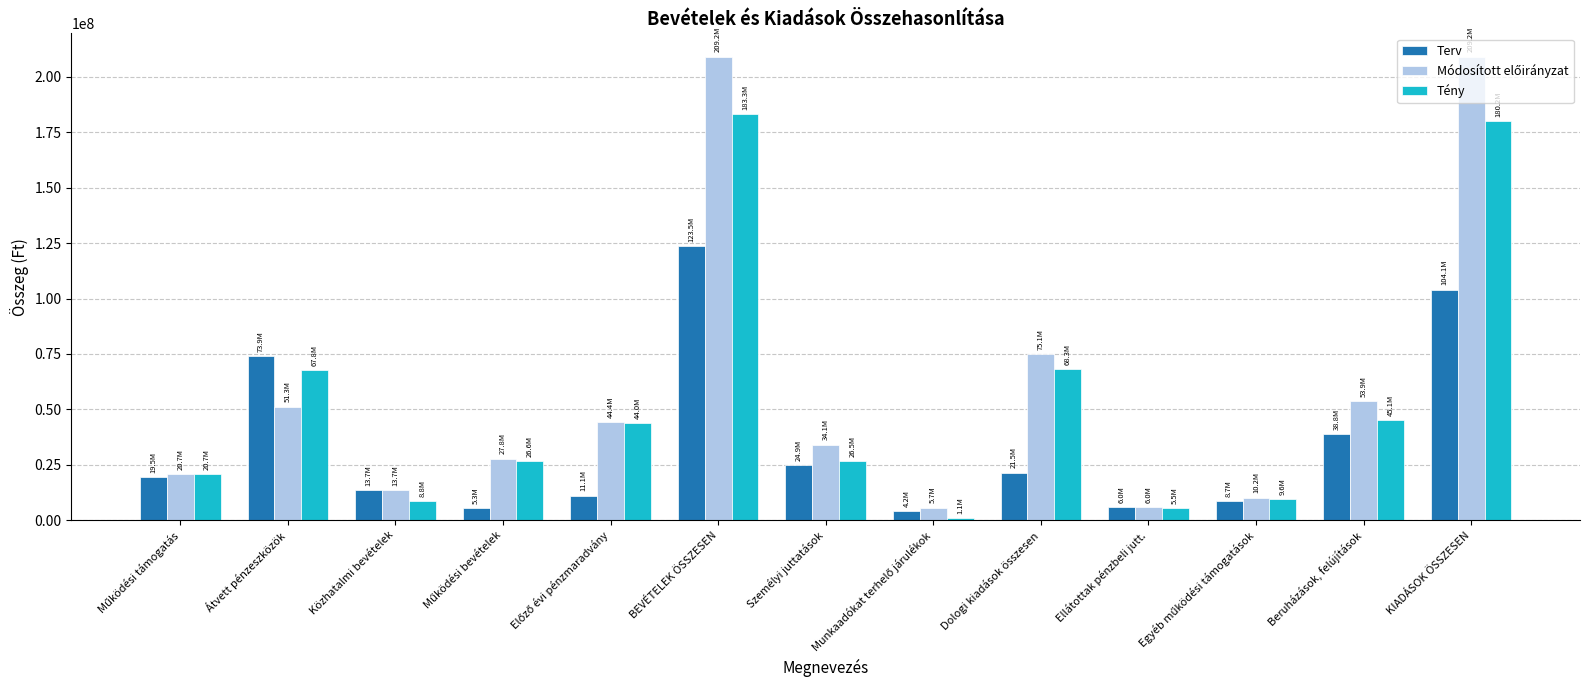

What is the maximum value for Tény?

183302650